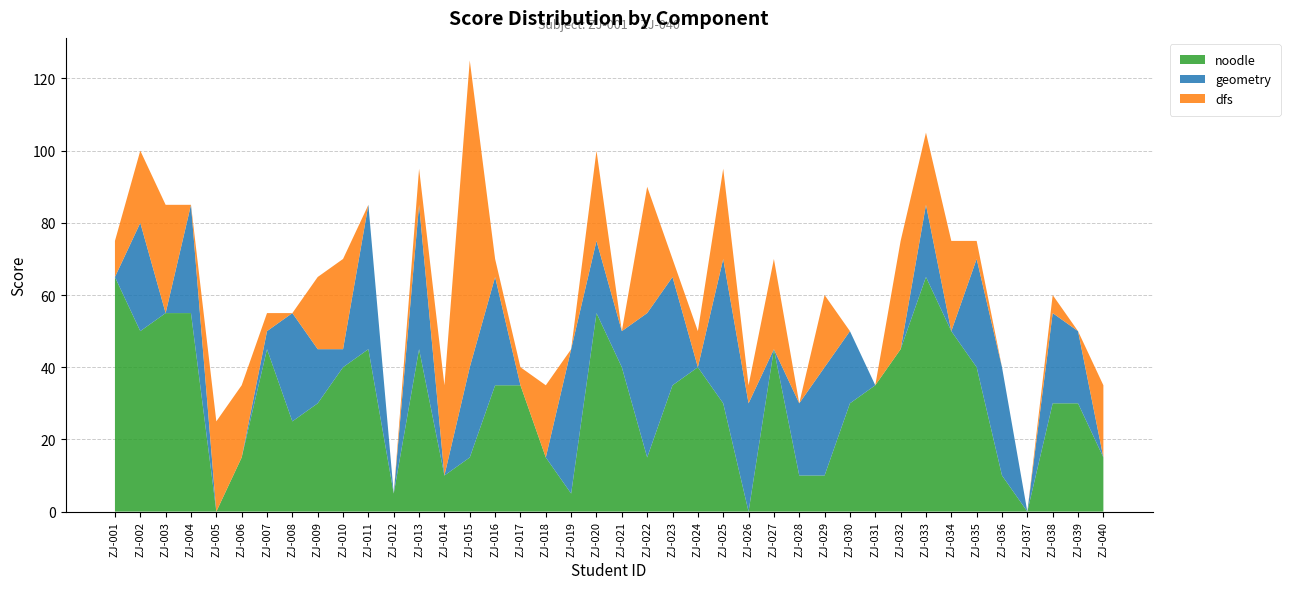

Reading left to right, list all the values displayed in this chart.

noodle: ZJ-001=65	ZJ-002=50	ZJ-003=55	ZJ-004=55	ZJ-005=0	ZJ-006=15	ZJ-007=45	ZJ-008=25	ZJ-009=30	ZJ-010=40	ZJ-011=45	ZJ-012=5	ZJ-013=45	ZJ-014=10	ZJ-015=15	ZJ-016=35	ZJ-017=35	ZJ-018=15	ZJ-019=5	ZJ-020=55	ZJ-021=40	ZJ-022=15	ZJ-023=35	ZJ-024=40	ZJ-025=30	ZJ-026=0	ZJ-027=45	ZJ-028=10	ZJ-029=10	ZJ-030=30	ZJ-031=35	ZJ-032=45	ZJ-033=65	ZJ-034=50	ZJ-035=40	ZJ-036=10	ZJ-037=0	ZJ-038=30	ZJ-039=30	ZJ-040=15
geometry: ZJ-001=0	ZJ-002=30	ZJ-003=0	ZJ-004=30	ZJ-005=0	ZJ-006=0	ZJ-007=5	ZJ-008=30	ZJ-009=15	ZJ-010=5	ZJ-011=40	ZJ-012=0	ZJ-013=40	ZJ-014=0	ZJ-015=25	ZJ-016=30	ZJ-017=0	ZJ-018=0	ZJ-019=40	ZJ-020=20	ZJ-021=10	ZJ-022=40	ZJ-023=30	ZJ-024=0	ZJ-025=40	ZJ-026=30	ZJ-027=0	ZJ-028=20	ZJ-029=30	ZJ-030=20	ZJ-031=0	ZJ-032=0	ZJ-033=20	ZJ-034=0	ZJ-035=30	ZJ-036=30	ZJ-037=0	ZJ-038=25	ZJ-039=20	ZJ-040=0
dfs: ZJ-001=10	ZJ-002=20	ZJ-003=30	ZJ-004=0	ZJ-005=25	ZJ-006=20	ZJ-007=5	ZJ-008=0	ZJ-009=20	ZJ-010=25	ZJ-011=0	ZJ-012=0	ZJ-013=10	ZJ-014=25	ZJ-015=85	ZJ-016=5	ZJ-017=5	ZJ-018=20	ZJ-019=0	ZJ-020=25	ZJ-021=0	ZJ-022=35	ZJ-023=5	ZJ-024=10	ZJ-025=25	ZJ-026=5	ZJ-027=25	ZJ-028=0	ZJ-029=20	ZJ-030=0	ZJ-031=0	ZJ-032=30	ZJ-033=20	ZJ-034=25	ZJ-035=5	ZJ-036=0	ZJ-037=0	ZJ-038=5	ZJ-039=0	ZJ-040=20